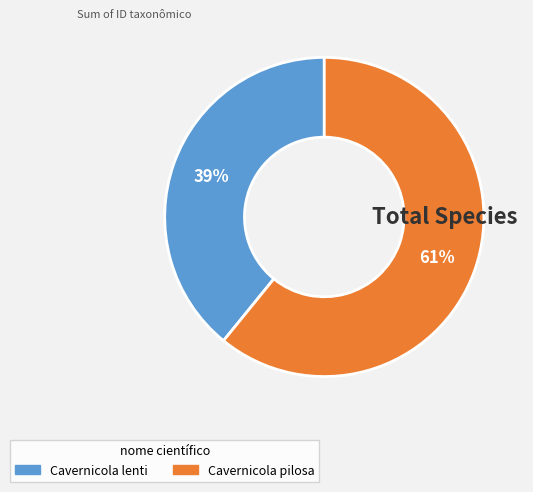

To the nearest percent, what is the difference between the largest and smallest slice percentages?

22%